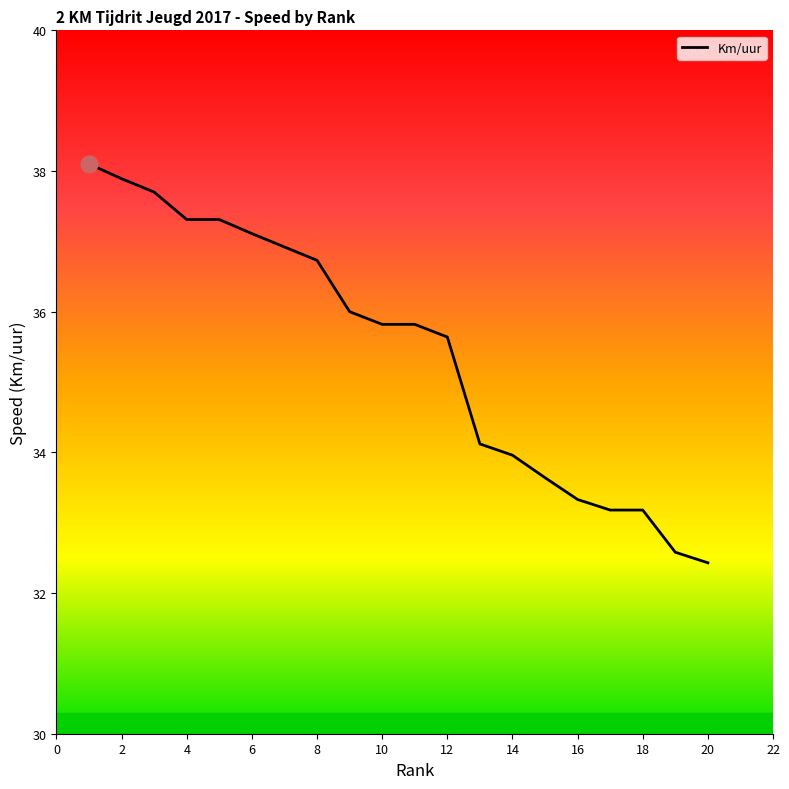

What is the smallest value displayed?

32.4